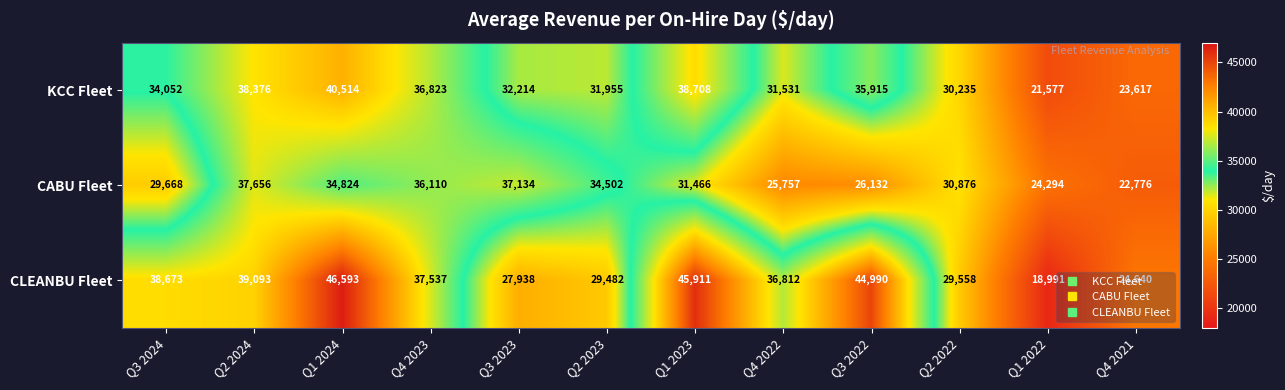

What is the maximum value shown in the chart?

46593